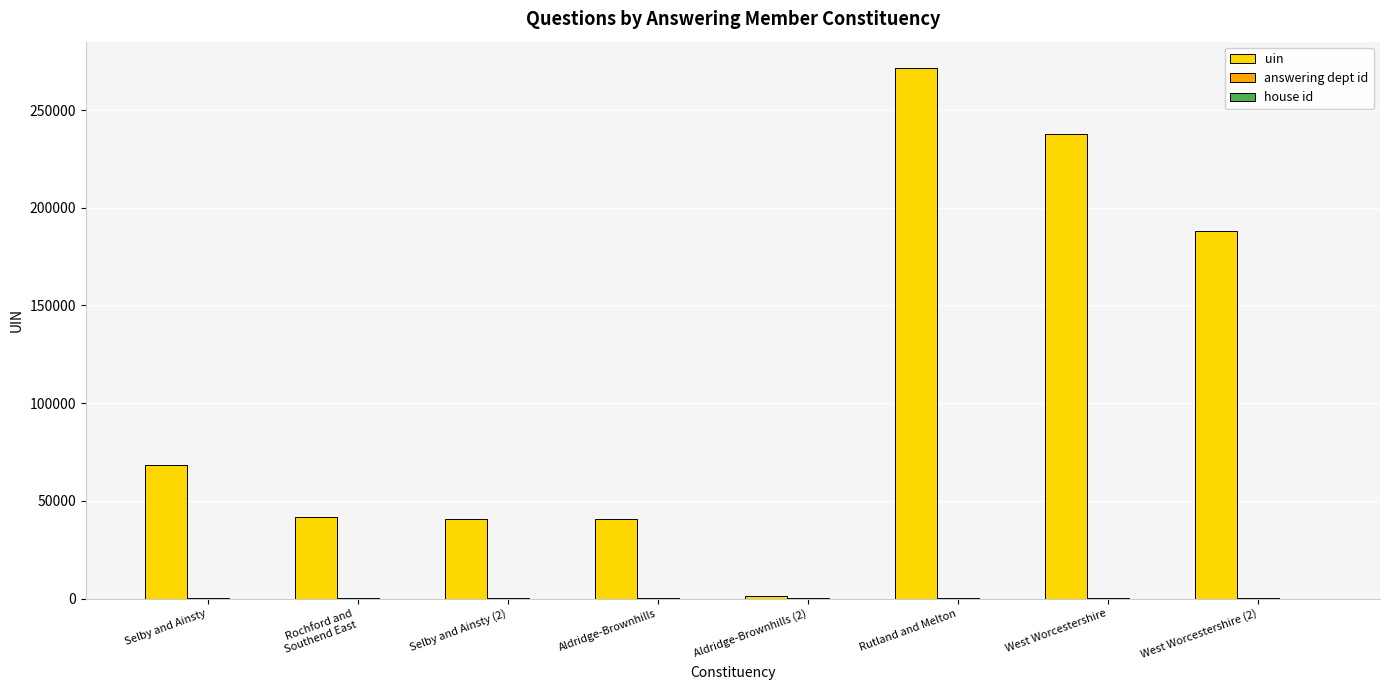

The value of uin at Rutland and Melton is 271481. True or false?

True